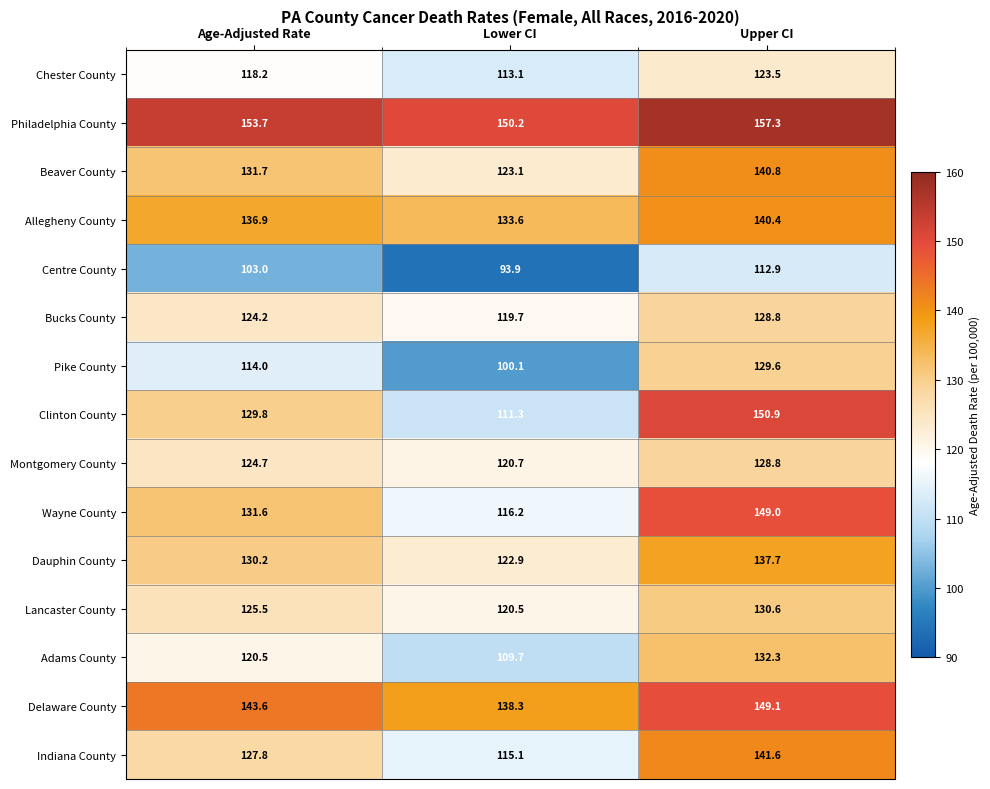

Which series has the largest total across all categories?

Philadelphia County